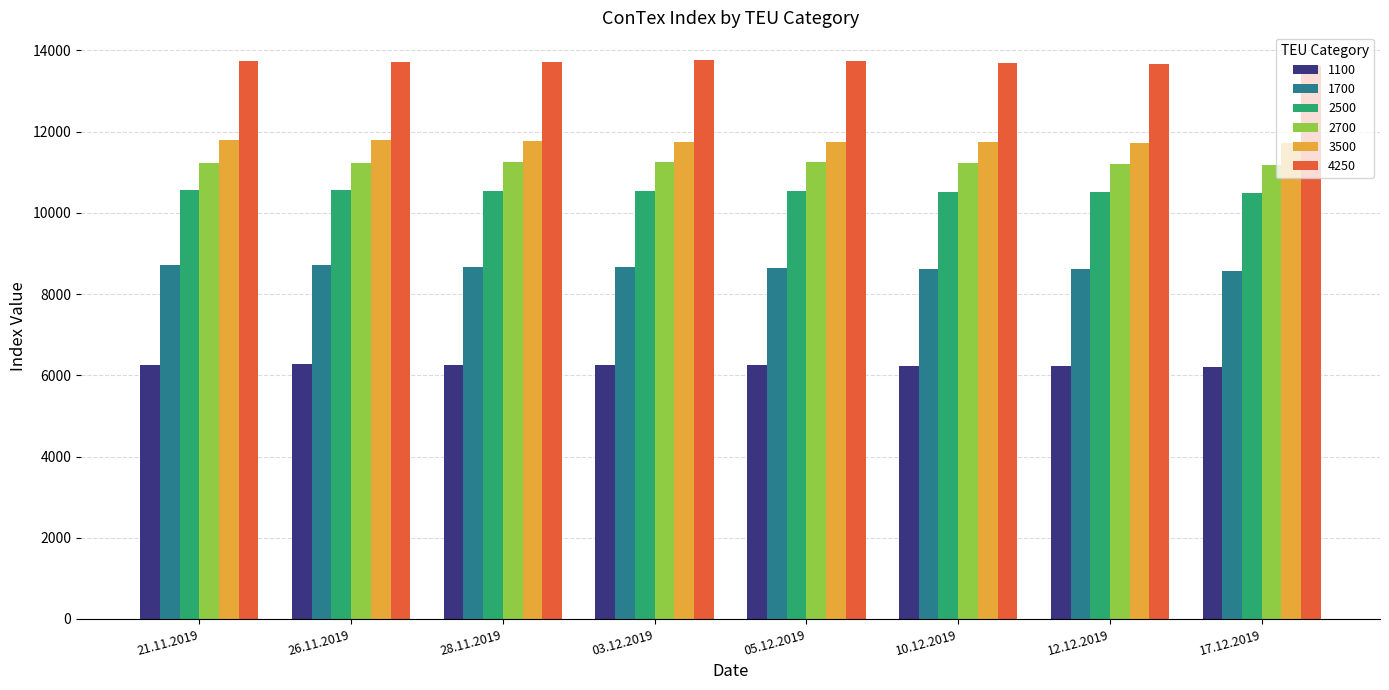

What position from the right is 10.12.2019?

3